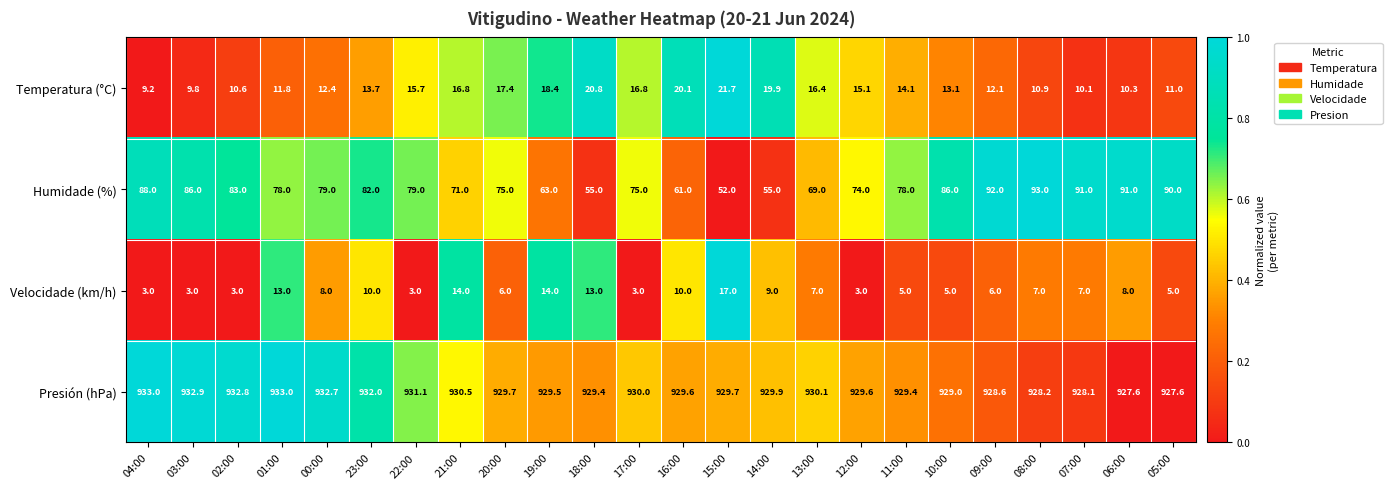

Rank the series by their maximum value, from highest to lowest.

Presión (hPa), Humidade (%), Temperatura (°C), Velocidade (km/h)